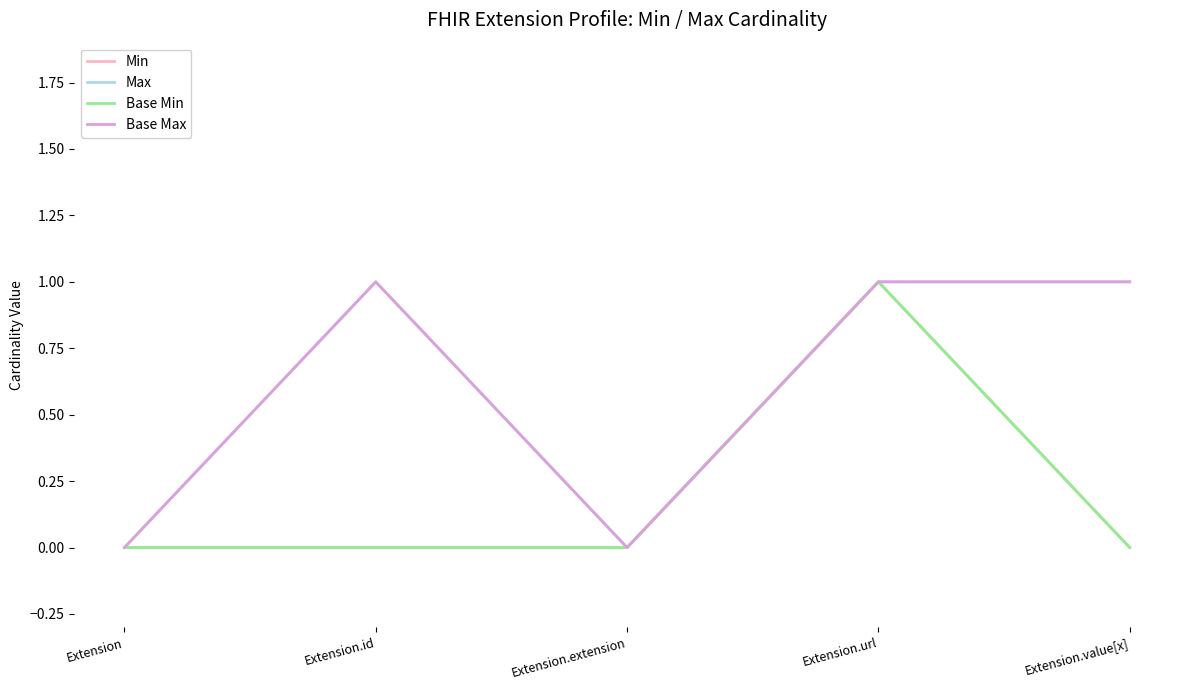

Is the value of Base Min at Extension.extension greater than the value of Base Max at Extension.value[x]?

No